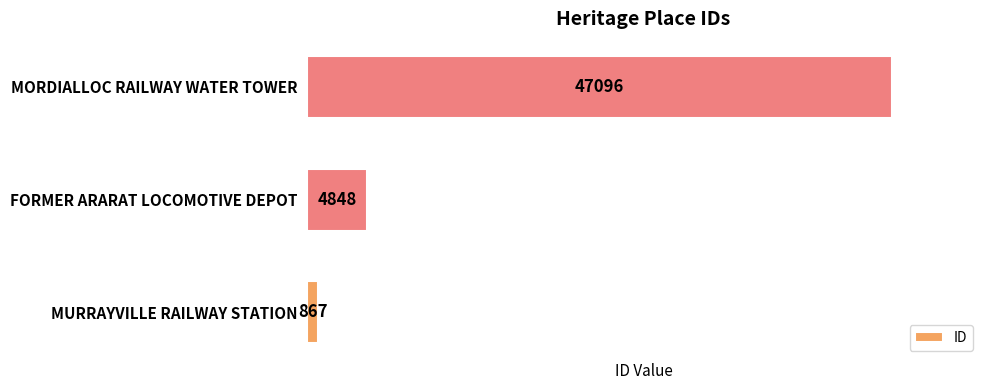

What is the difference between the second highest and minimum values?

3981